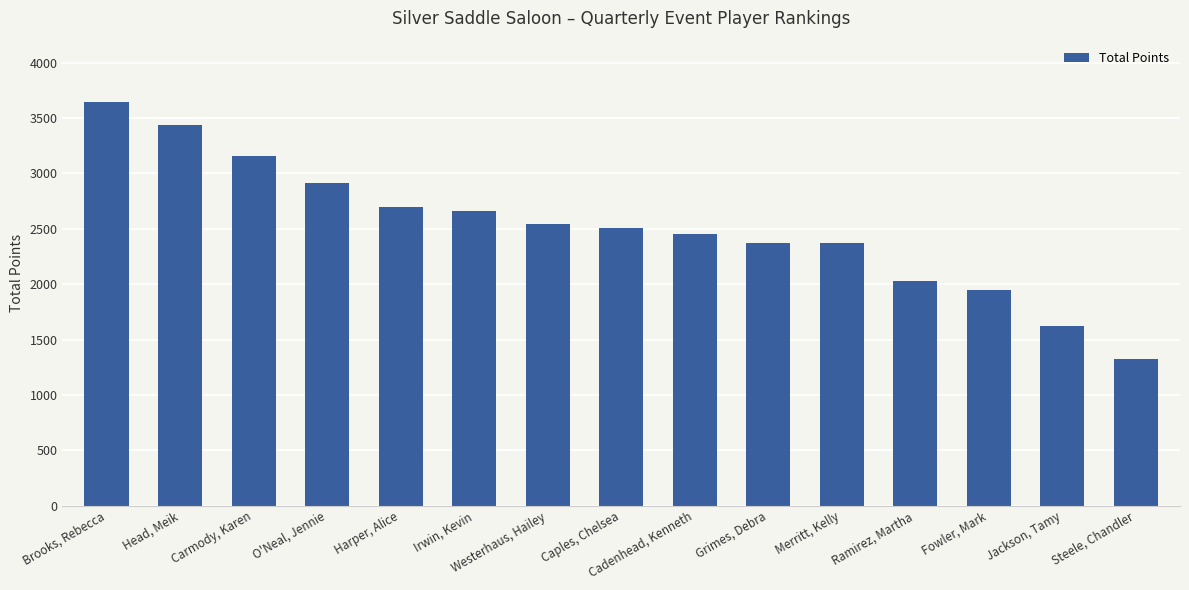

What is the difference between the maximum and minimum values?

2325